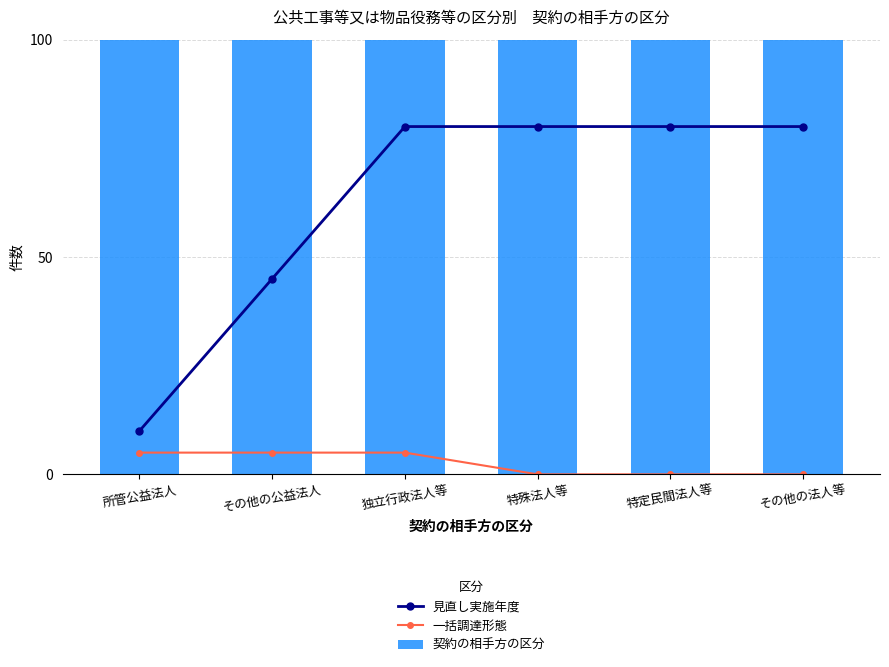

What is the value of the 契約の相手方の区分 bar at the 4th from the left?

100